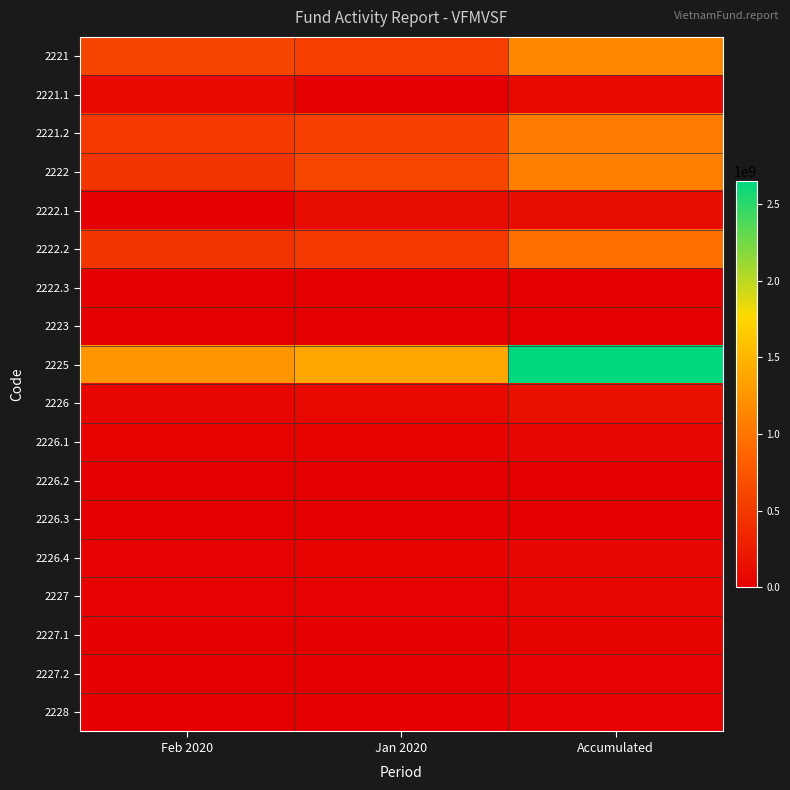

At how many categories does at least one series exceed 1382217086?

2